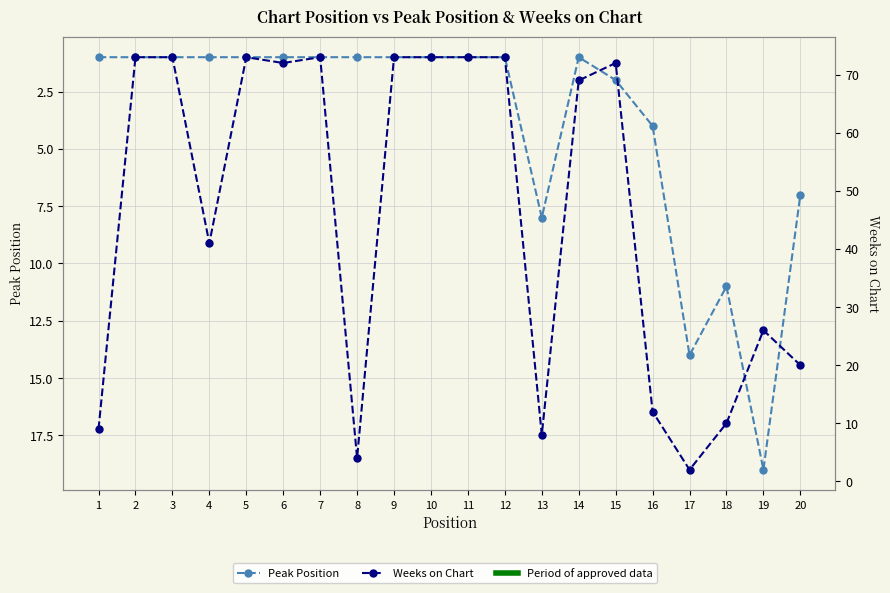

Is this an area chart (filled region under the line)?

No